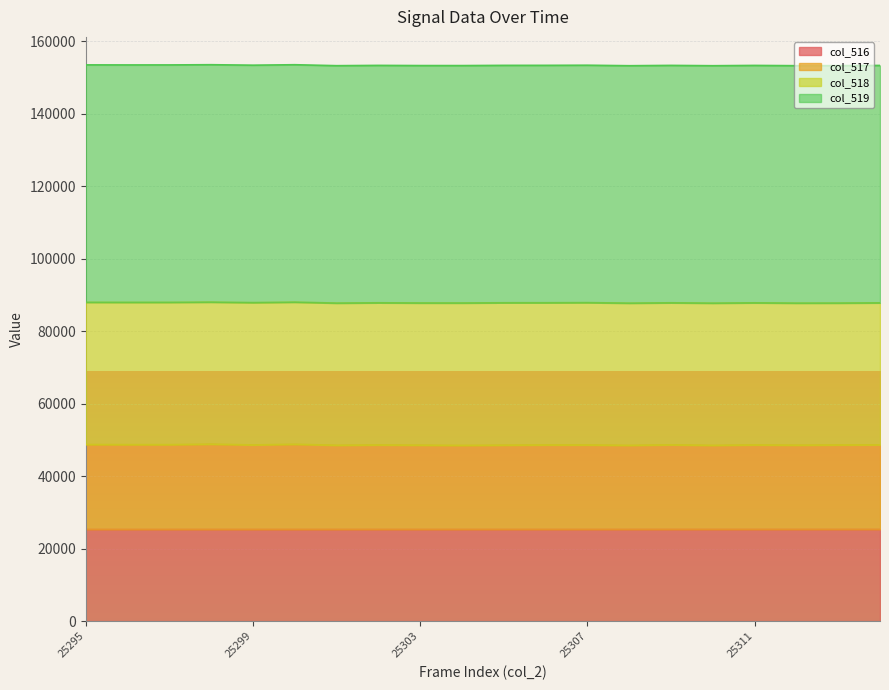

The value of col_516 at 25313 is 11758. True or false?

False